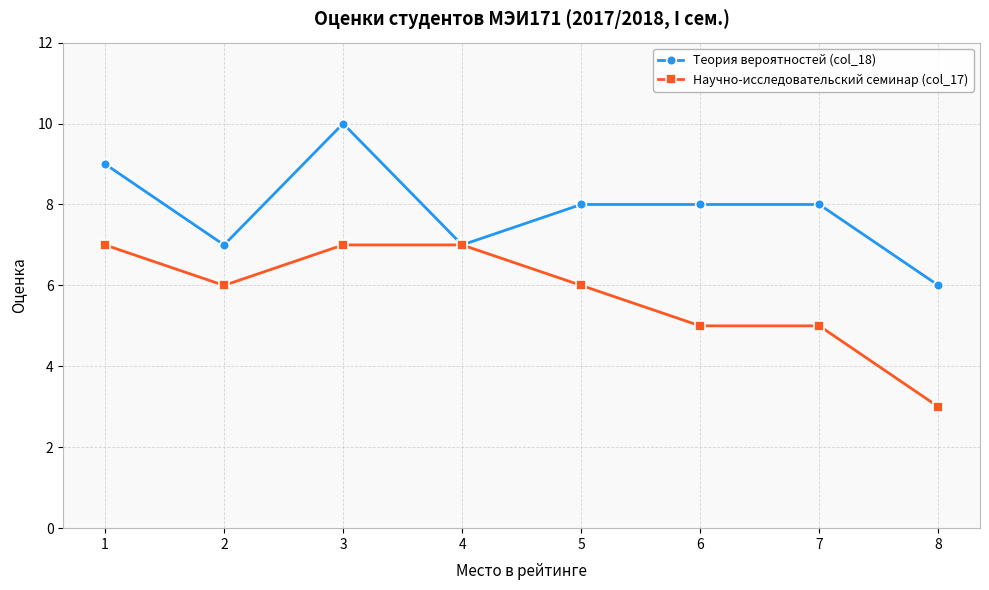

Is it true that Научно-исследовательский семинар (col_17) equals 8 at 7?

False